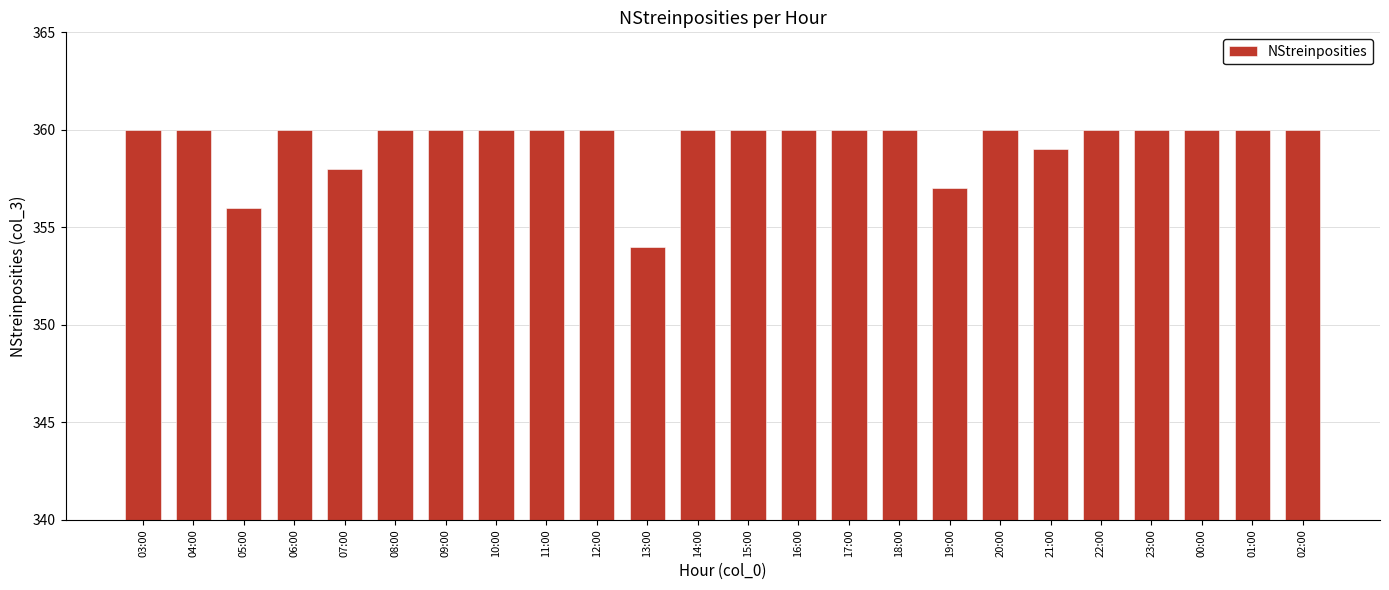

What is the greatest value displayed?

360